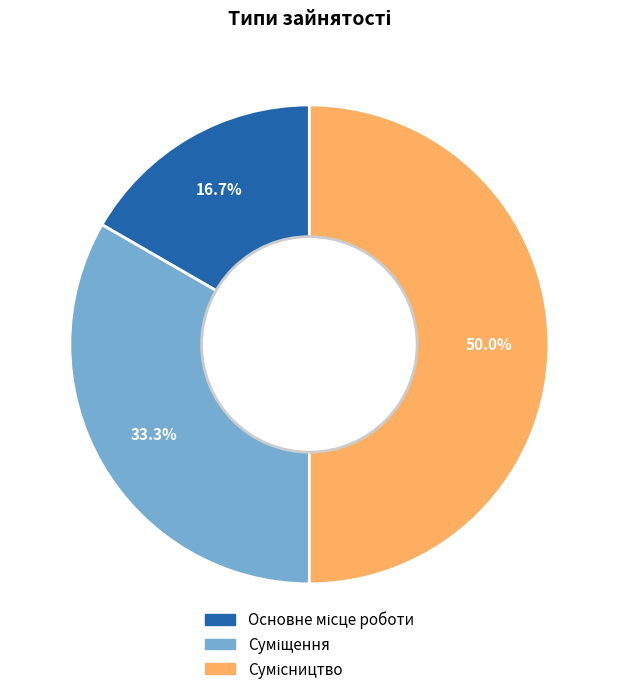

To the nearest percent, what is the difference between the largest and smallest slice percentages?

33%